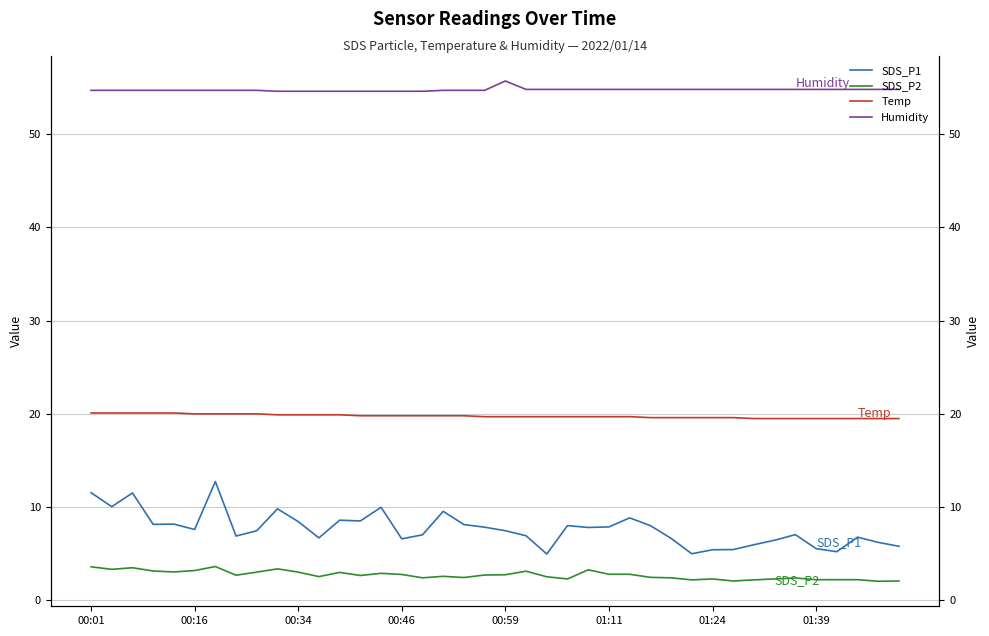

True or false: Humidity has more than 0 points higher than both neighbors.

True